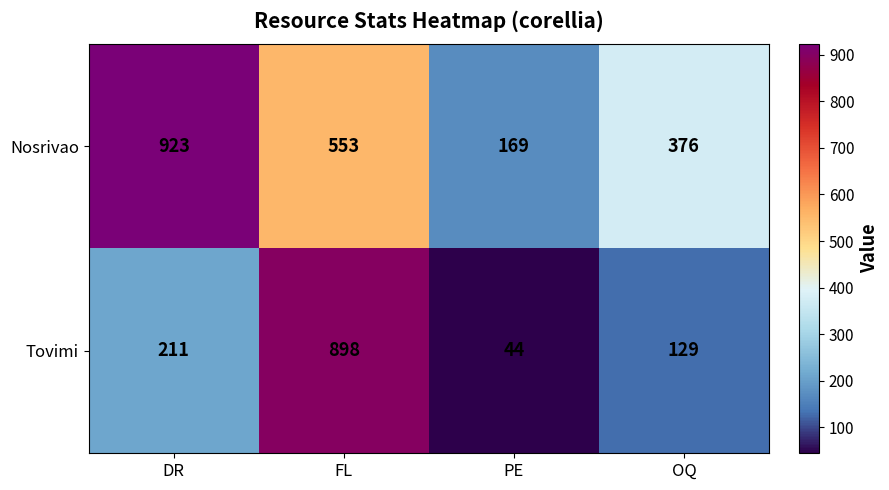

Which label corresponds to the smallest value in the chart?

PE